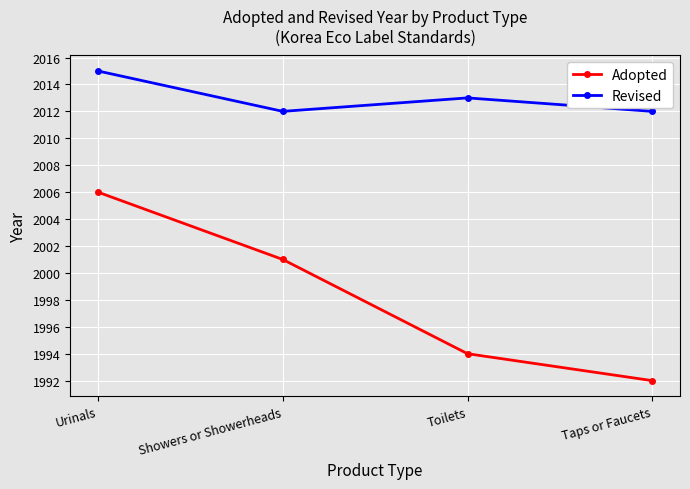

At how many categories does at least one series exceed 1997?

4